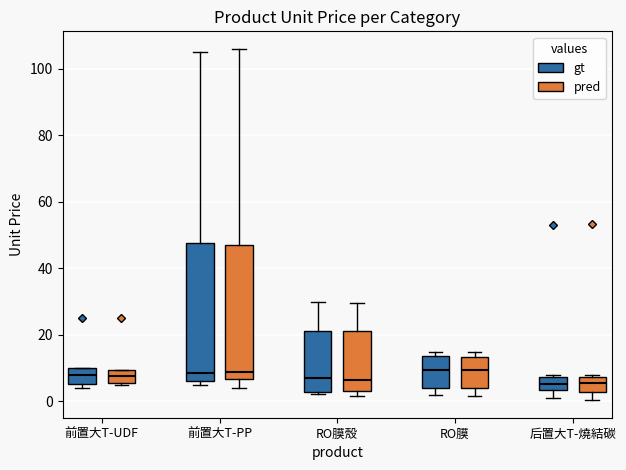

Reading left to right, read every box against the y-axis: the position of its median line, the range the box covers, and the ends of its whiskers. The values are not printed on the chart, so give them approximately, as read against the axis.

前置大T-UDF (gt): median 8, box 6 to 10, whiskers 4 to 10
前置大T-UDF (pred): median 8, box 6 to 10, whiskers 4 to 10
前置大T-PP (gt): median 8, box 6 to 48, whiskers 6 (just below the box's lower edge) to 106
前置大T-PP (pred): median 8, box 6 to 46, whiskers 4 to 106
RO膜殼 (gt): median 8, box 2 to 22, whiskers 2 to 30
RO膜殼 (pred): median 6, box 4 to 22, whiskers 2 to 30
RO膜 (gt): median 10, box 4 to 14, whiskers 2 to 16
RO膜 (pred): median 10, box 4 to 14, whiskers 2 to 14 (just above the box's upper edge)
后置大T-燒結碳 (gt): median 6, box 4 to 8, whiskers 2 to 8 (just above the box's upper edge)
后置大T-燒結碳 (pred): median 6, box 2 to 8, whiskers 0 to 8